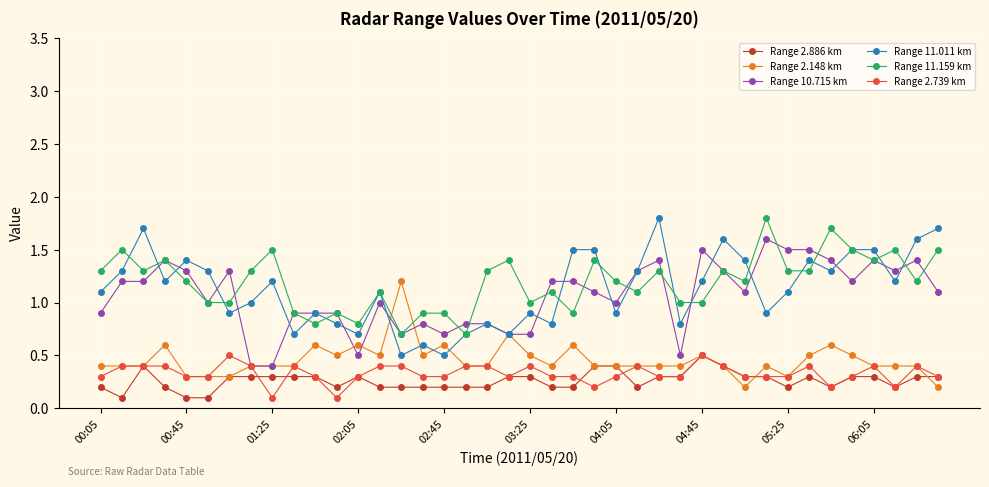

What is the value of the Range 2.886 km point at the 8th from the left?

0.3